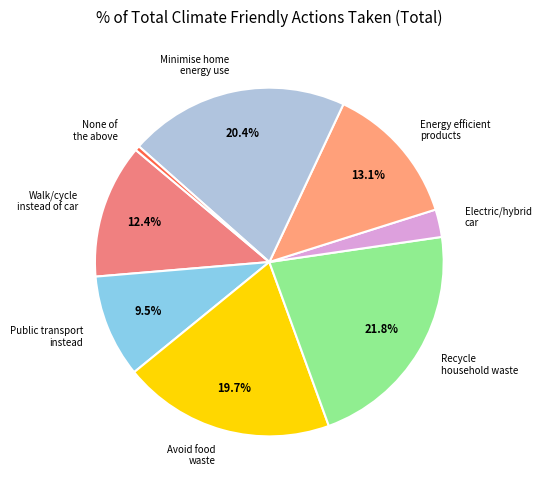

Is the sum of Energy efficient products and Electric/hybrid car greater than half?

No